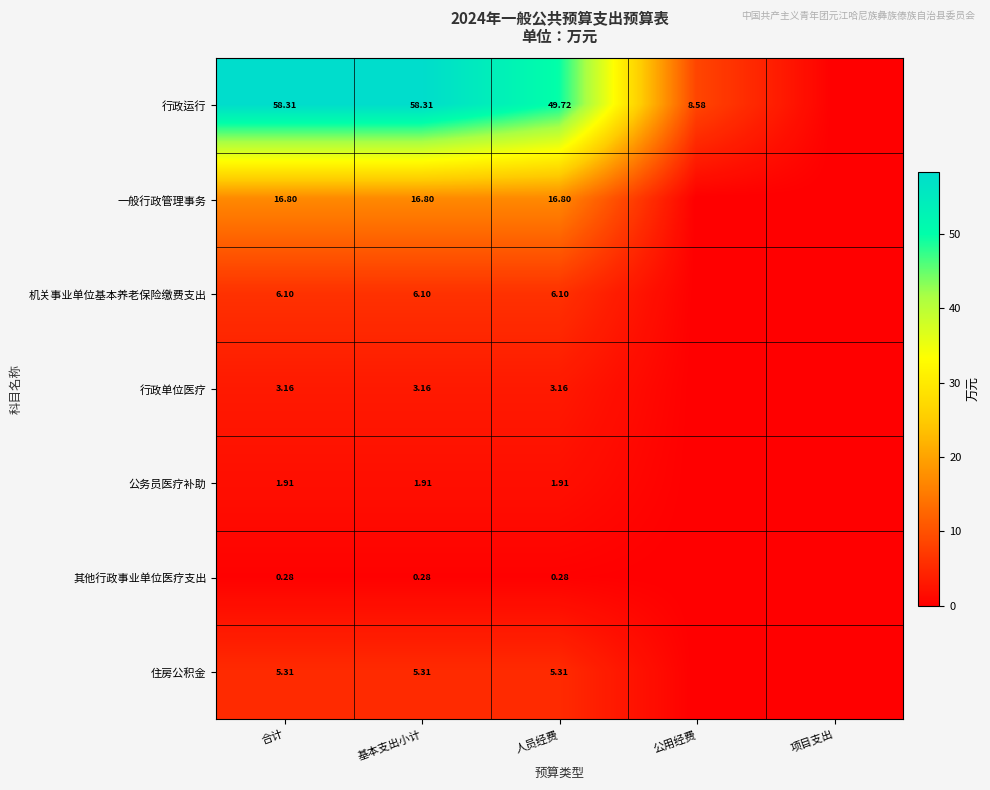

At which category is the sum across all series the highest?

合计